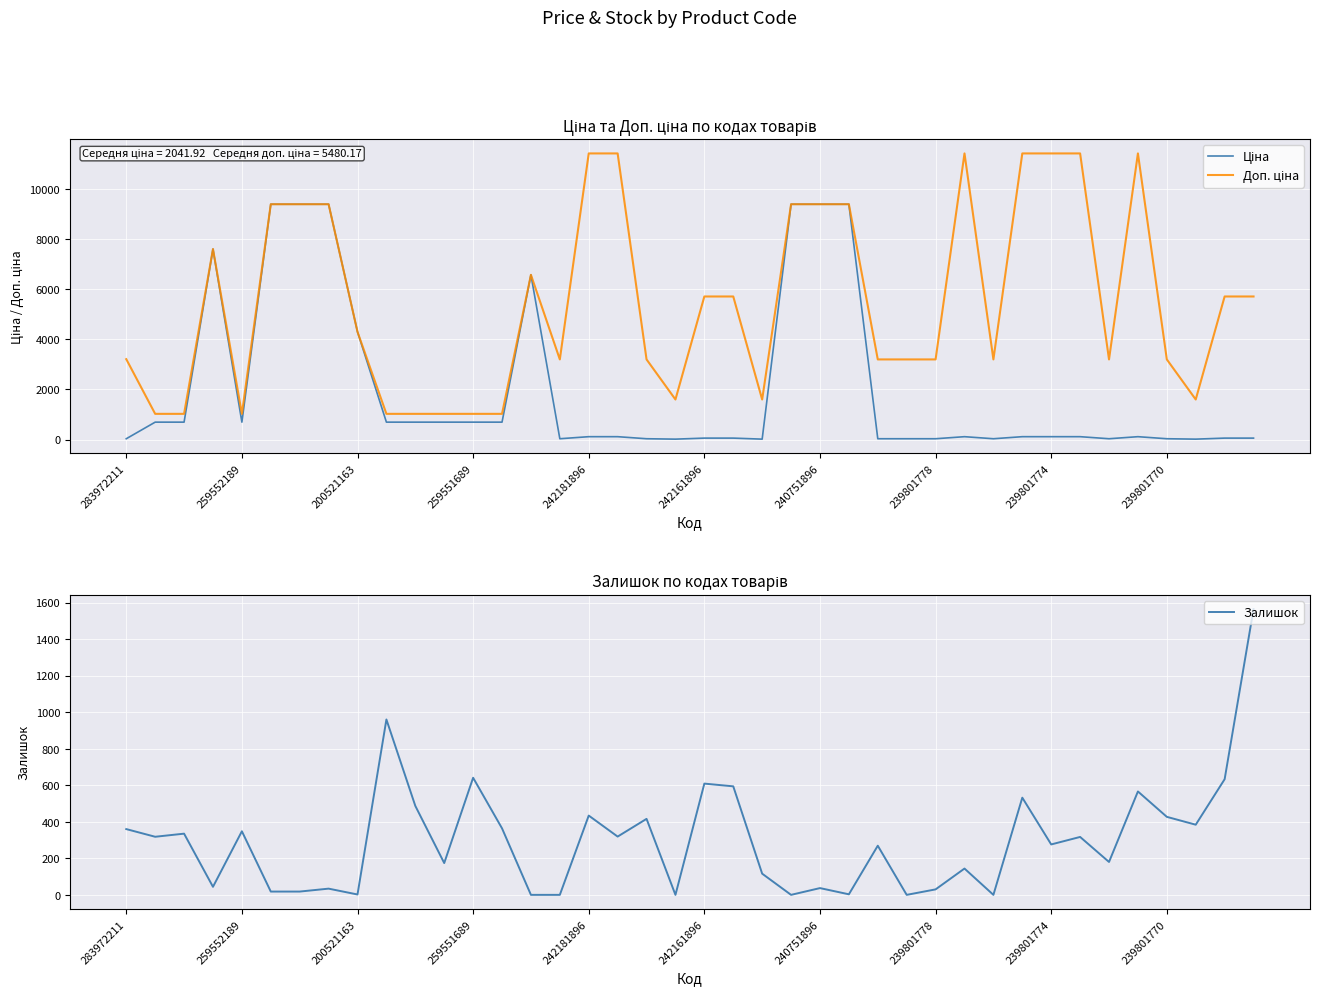

The Залишок series shows 1040 at 259551689. True or false?

False